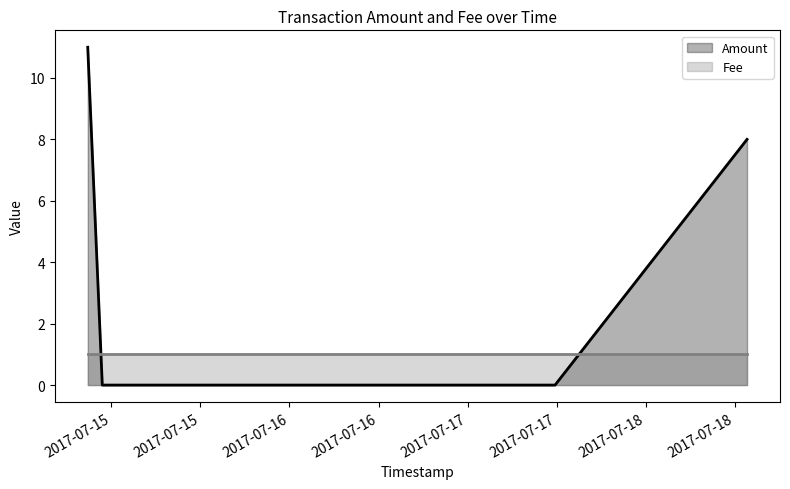

What is the sum of all Fee values?

4